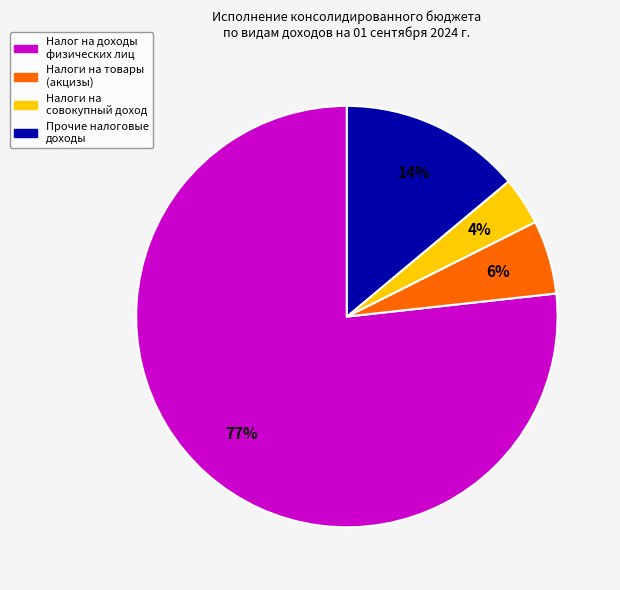

How many segments does this pie chart have?

4